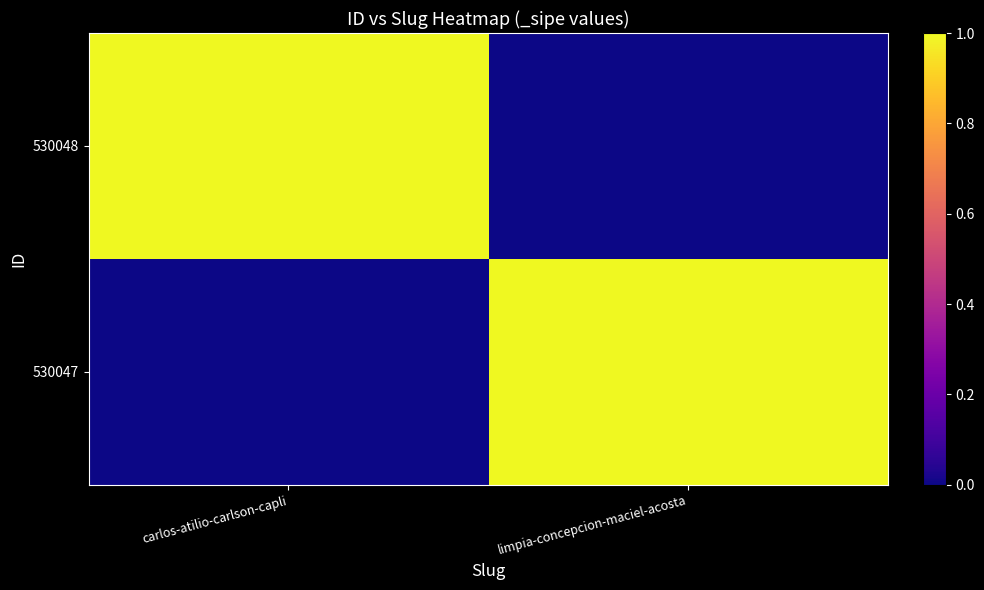

At which category is the sum across all series the highest?

carlos-atilio-carlson-capli